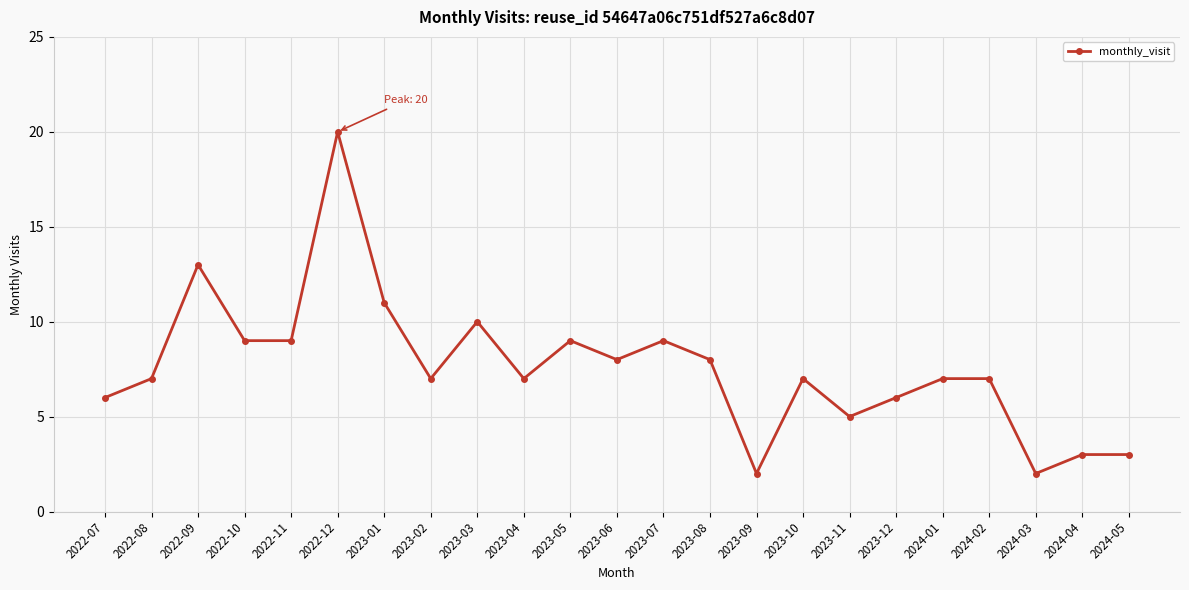

Reading left to right, list all the values displayed in this chart.

2022-07=6	2022-08=7	2022-09=13	2022-10=9	2022-11=9	2022-12=20	2023-01=11	2023-02=7	2023-03=10	2023-04=7	2023-05=9	2023-06=8	2023-07=9	2023-08=8	2023-09=2	2023-10=7	2023-11=5	2023-12=6	2024-01=7	2024-02=7	2024-03=2	2024-04=3	2024-05=3